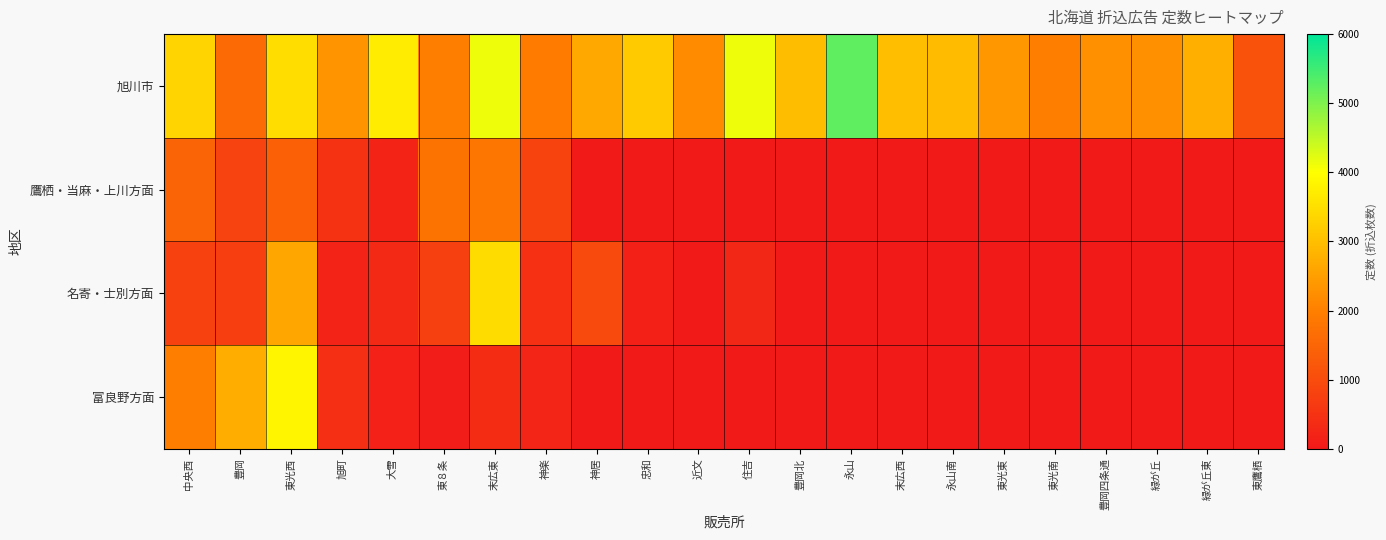

Which series has the largest total across all categories?

旭川市